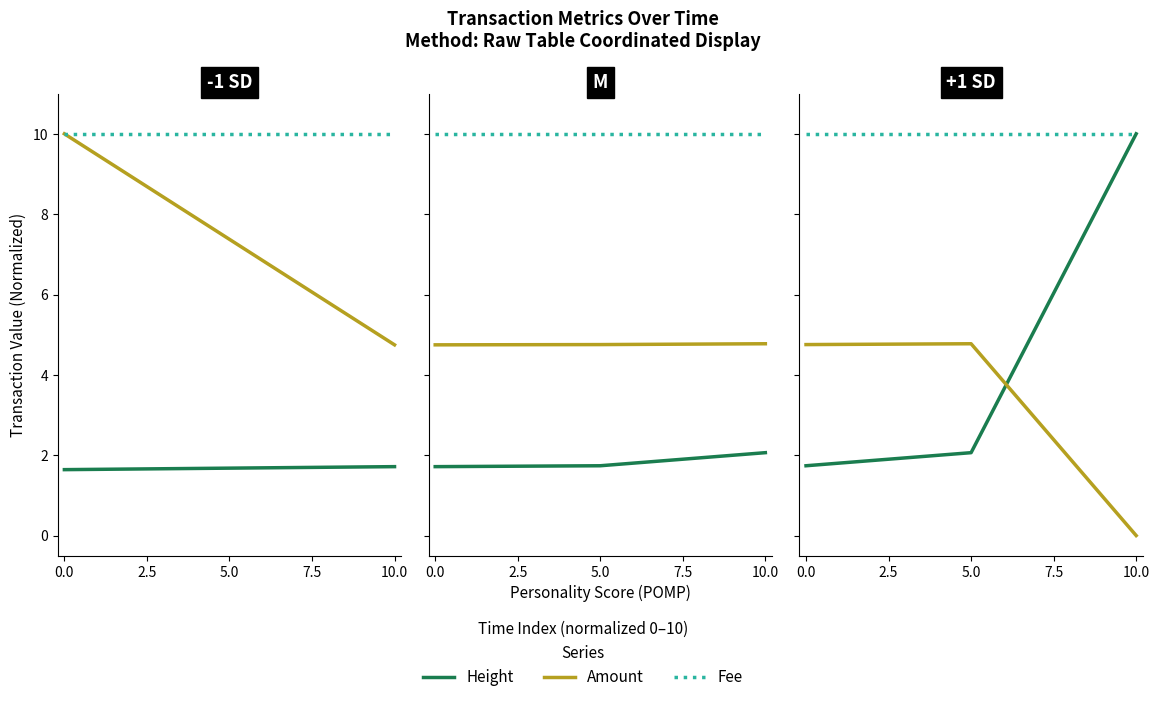

Which series has the largest range (max minus min)?

Height